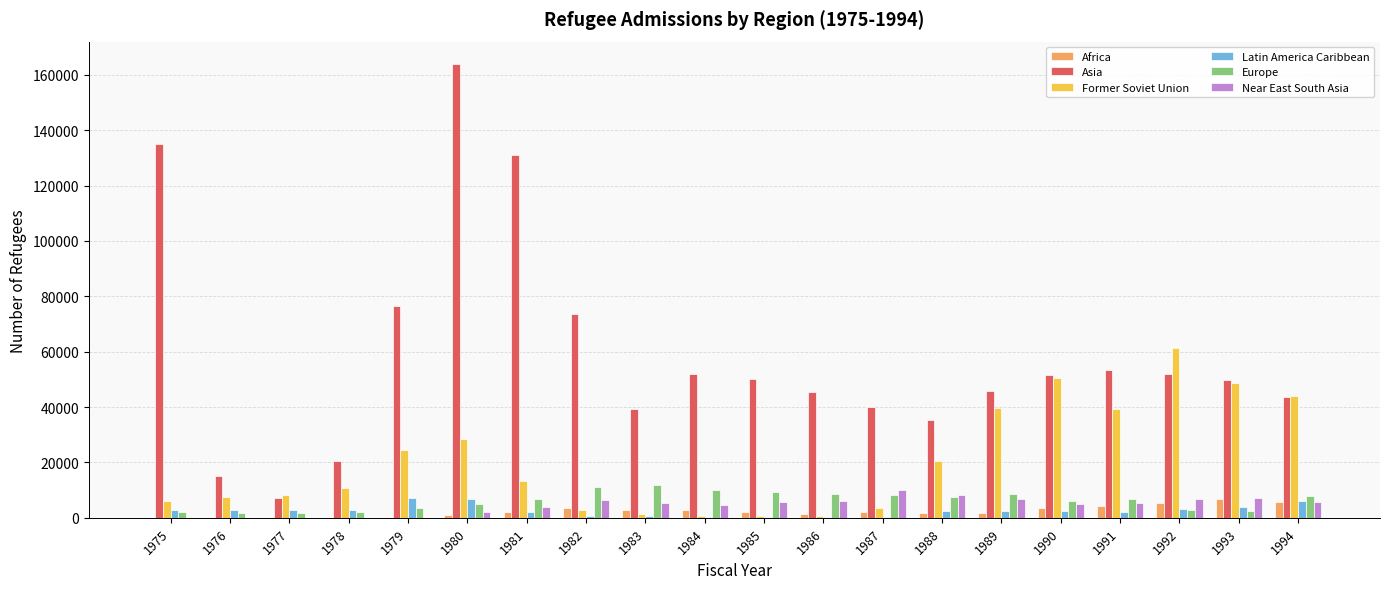

Between 1979 and 1986, which series saw the biggest shift?

Asia